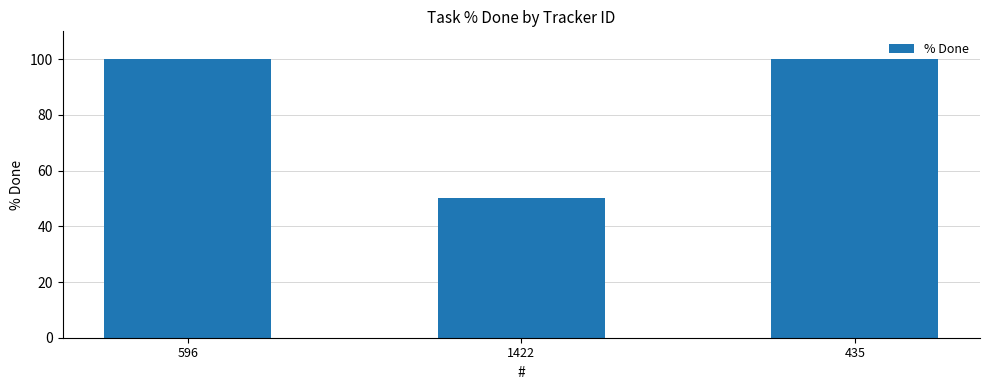

What is the difference between the values at 1422 and 596?

50